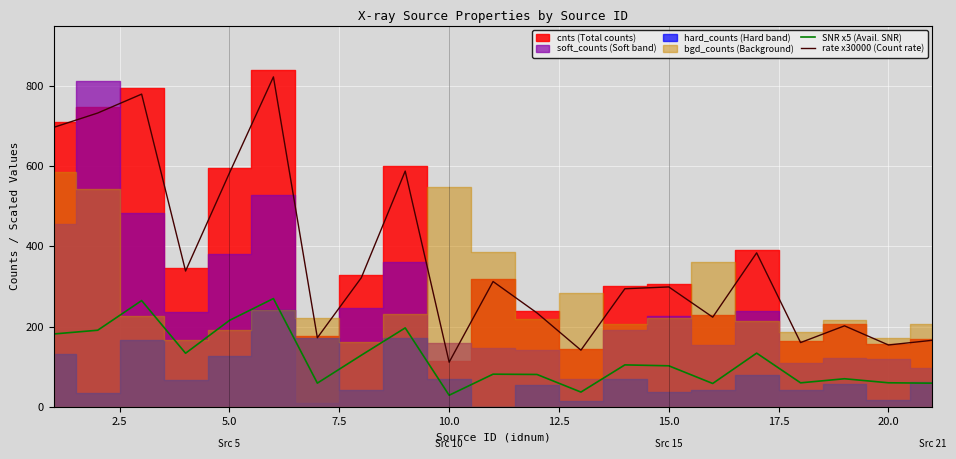

True or false: rate x30000 (Count rate) has more than 2 interior local peaks.

True